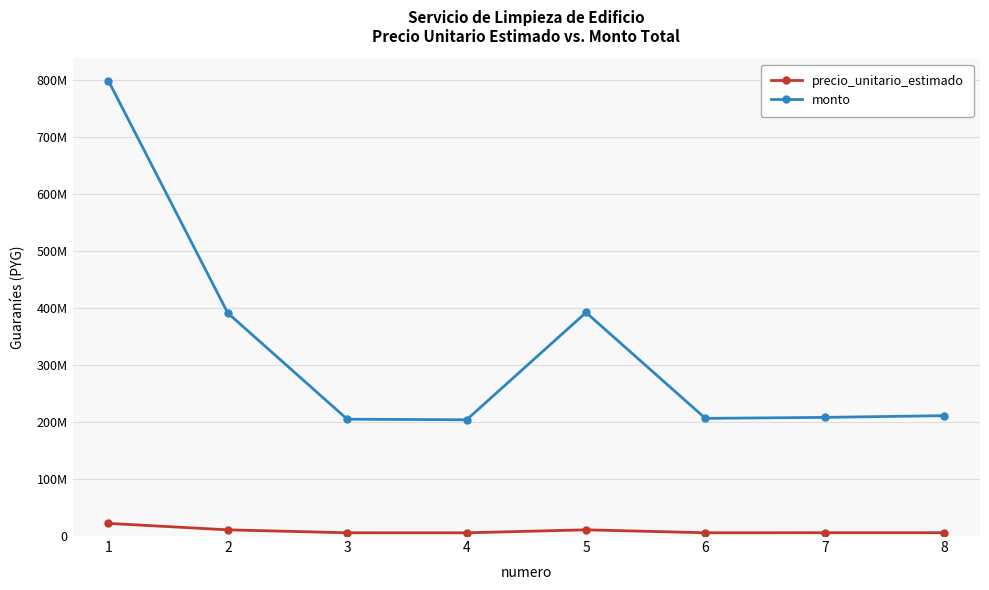

Is this an area chart (filled region under the line)?

No